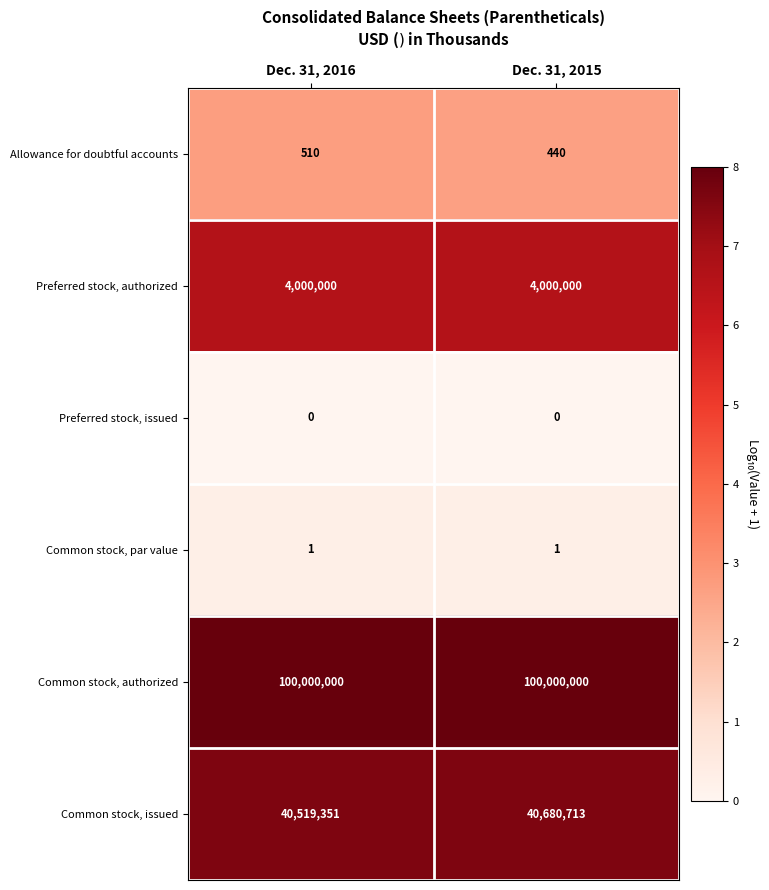

What is the difference between the maximum and minimum values in the Allowance for doubtful accounts series?

70